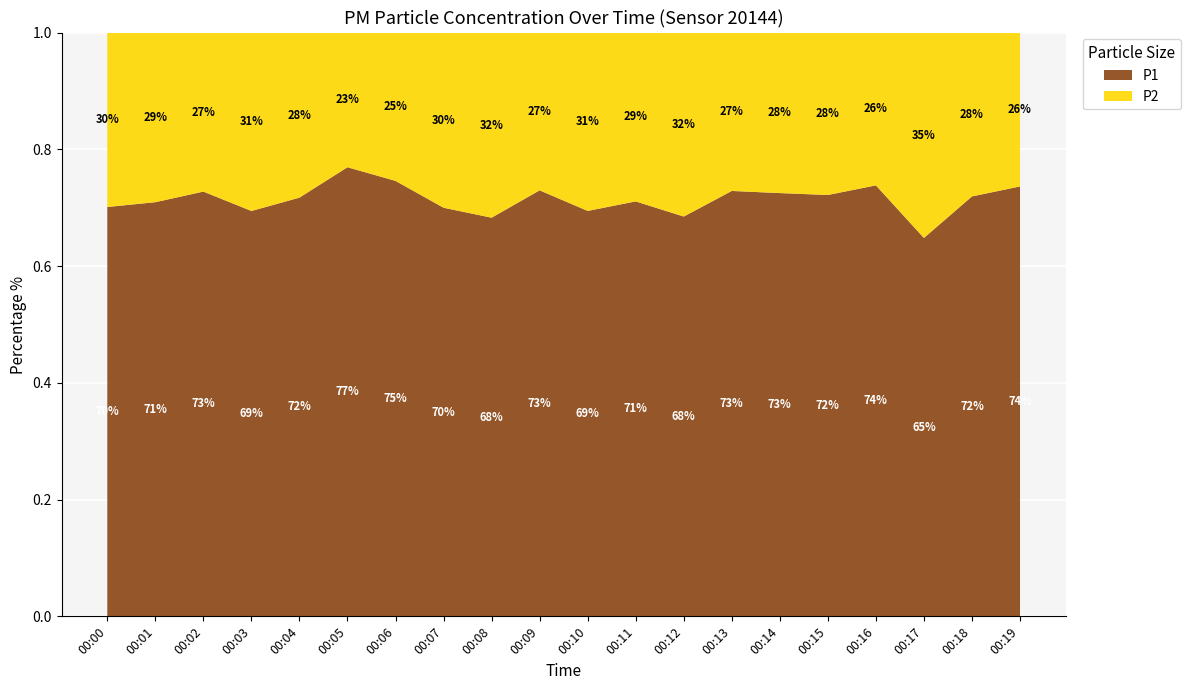

What is the total value across all series at 00:00?

1.0